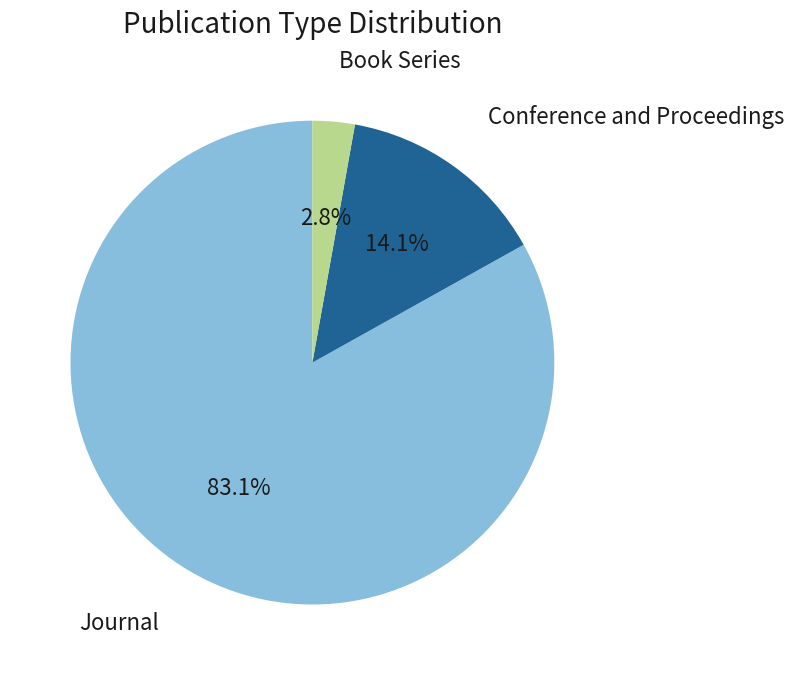

Is there any slice that represents more than half of the pie?

Yes